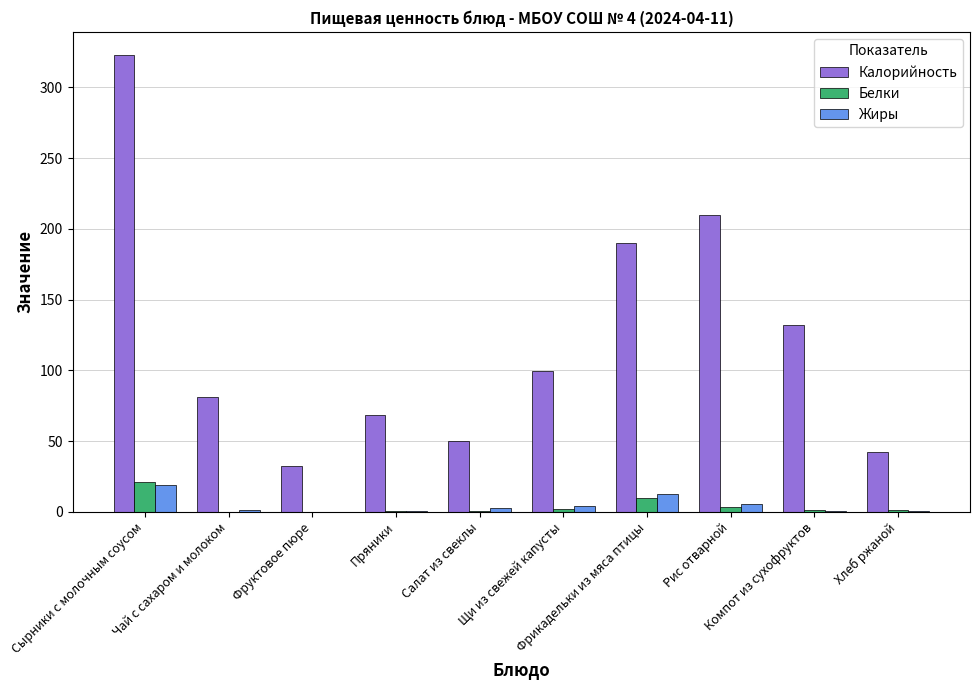

The Калорийность series shows 32.4 at Фруктовое пюре. True or false?

True